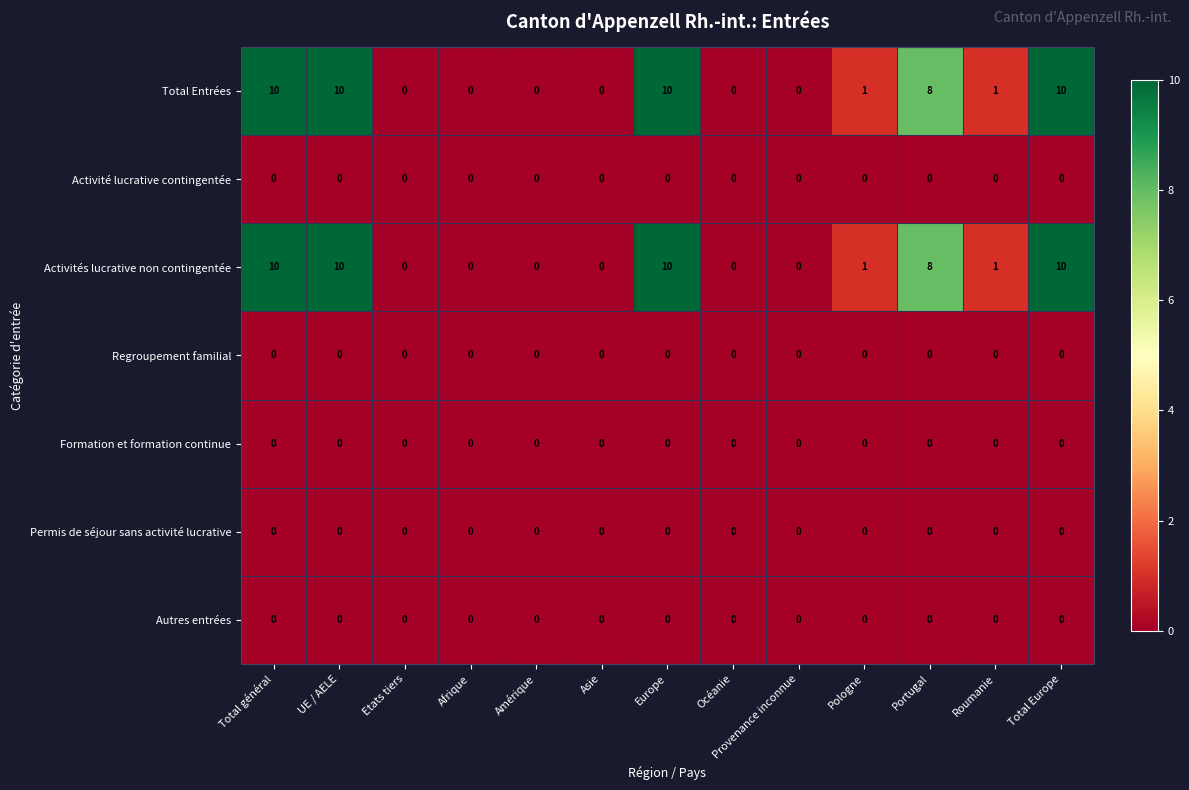

At how many categories does at least one series exceed 4?

5